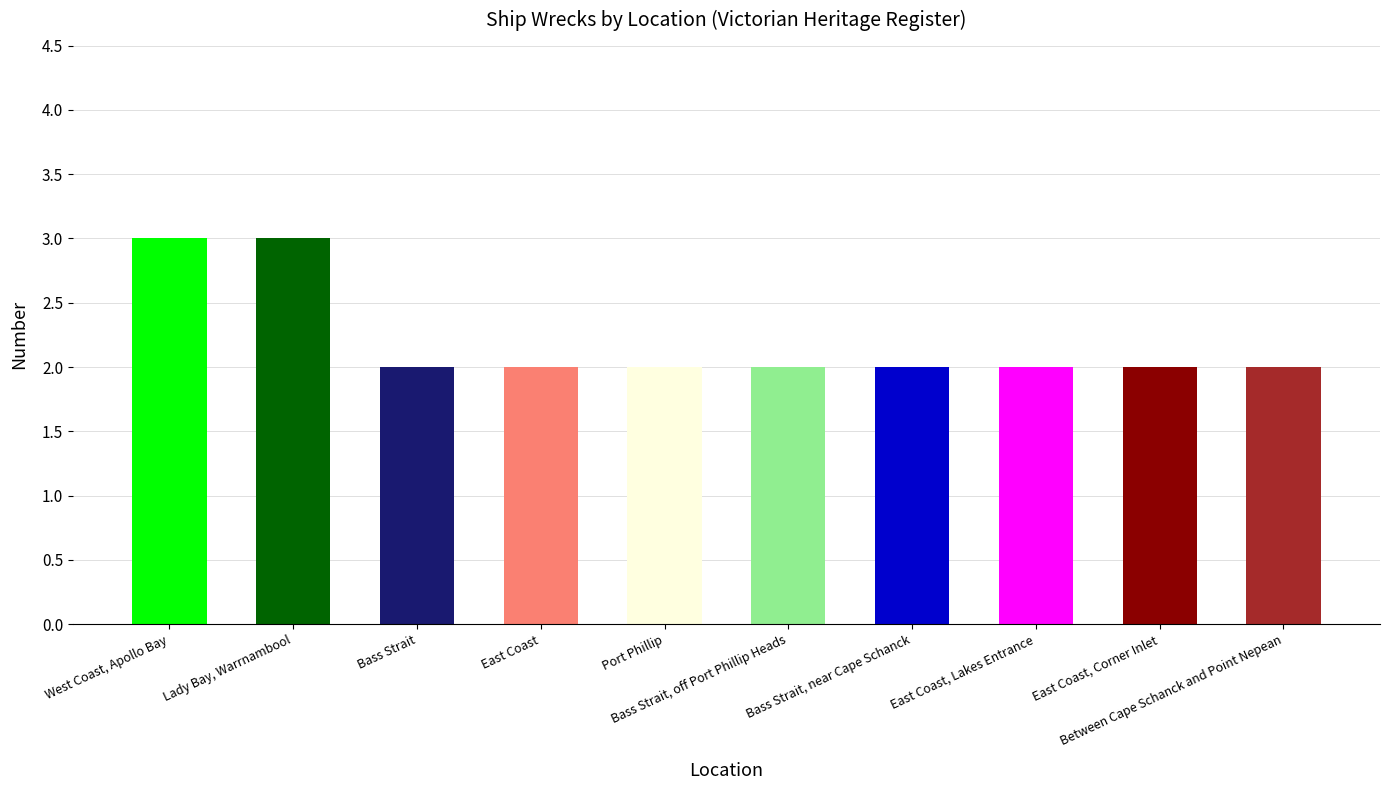

Reading right to left, transcribe all the data shown in this chart.

Between Cape Schanck and Point Nepean=2	East Coast, Corner Inlet=2	East Coast, Lakes Entrance=2	Bass Strait, near Cape Schanck=2	Bass Strait, off Port Phillip Heads=2	Port Phillip=2	East Coast=2	Bass Strait=2	Lady Bay, Warrnambool=3	West Coast, Apollo Bay=3